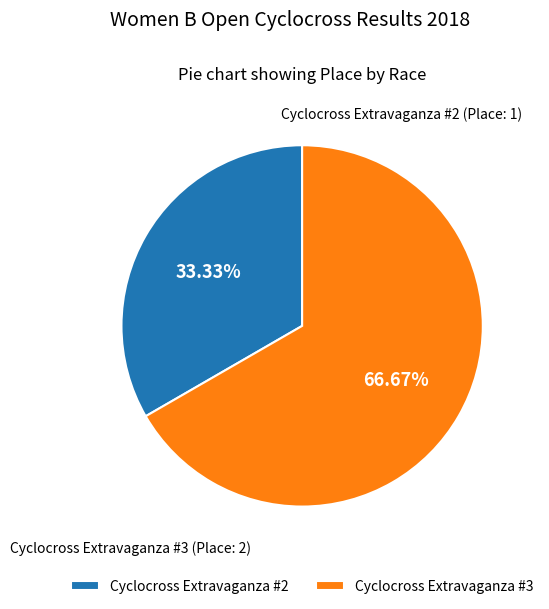

How many slices are in this pie chart?

2